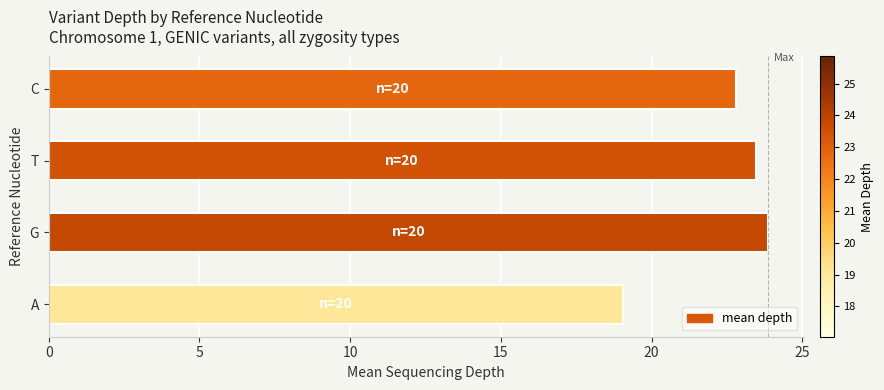

What is the sum of the values at G and T?

47.3